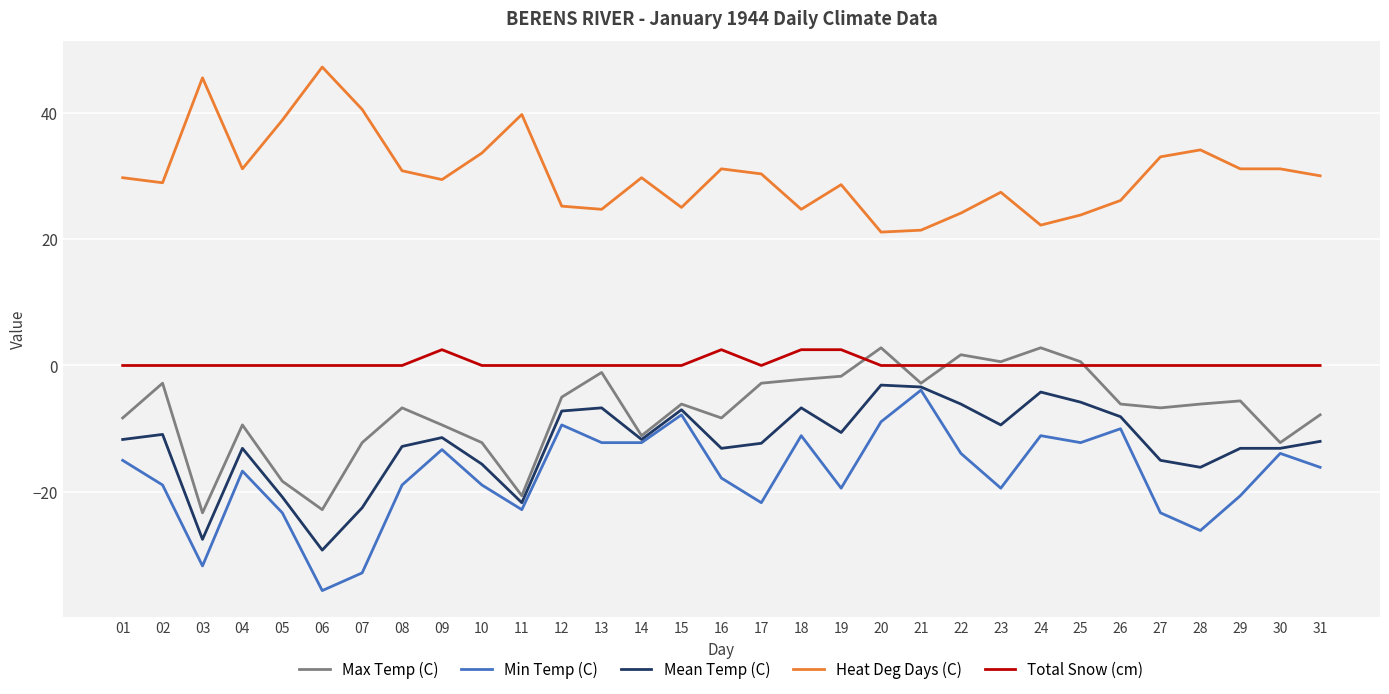

What are all the series names shown in the legend?

Max Temp (C), Min Temp (C), Mean Temp (C), Heat Deg Days (C), Total Snow (cm)